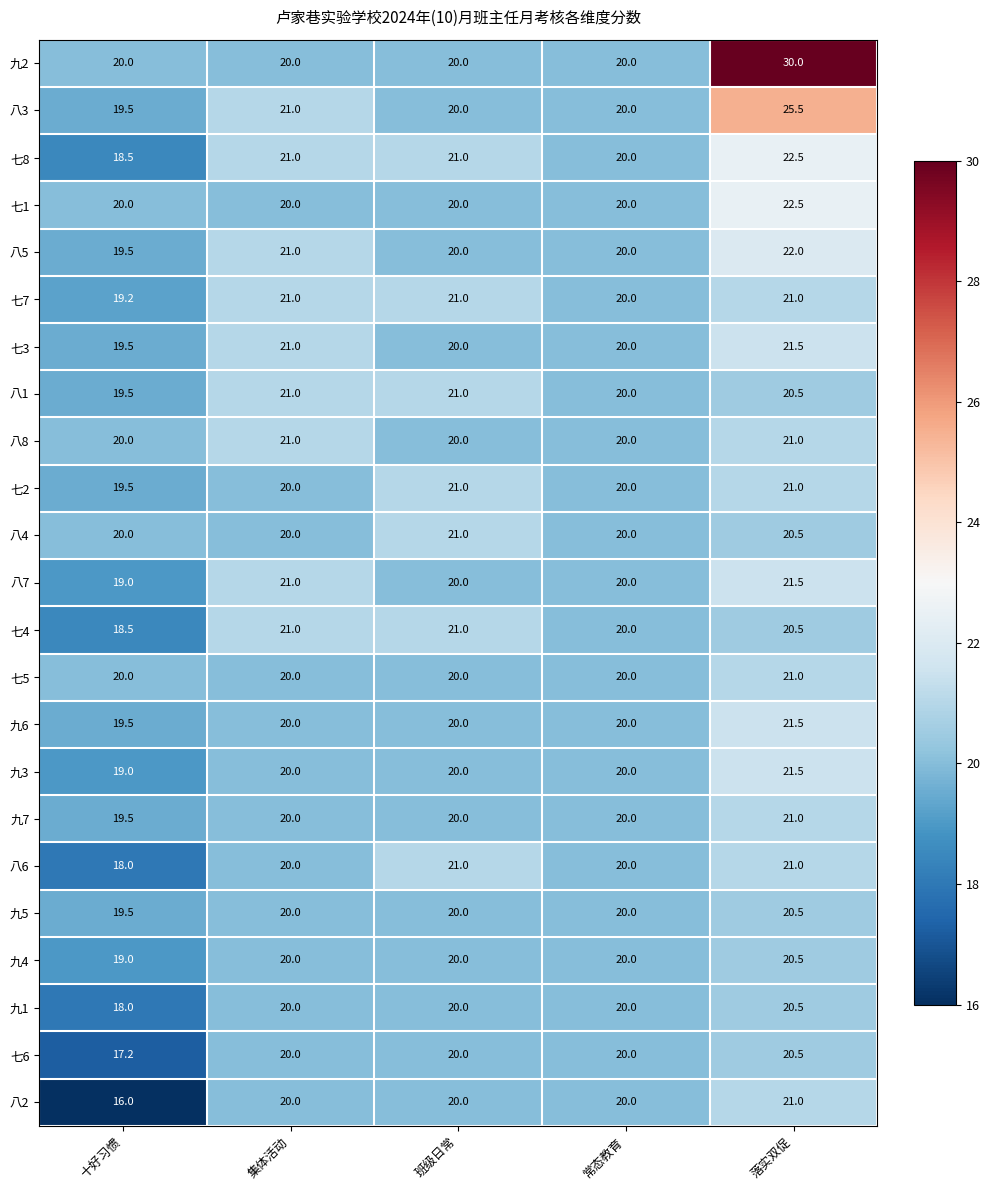

What is the average value of the 七8 series?

20.6